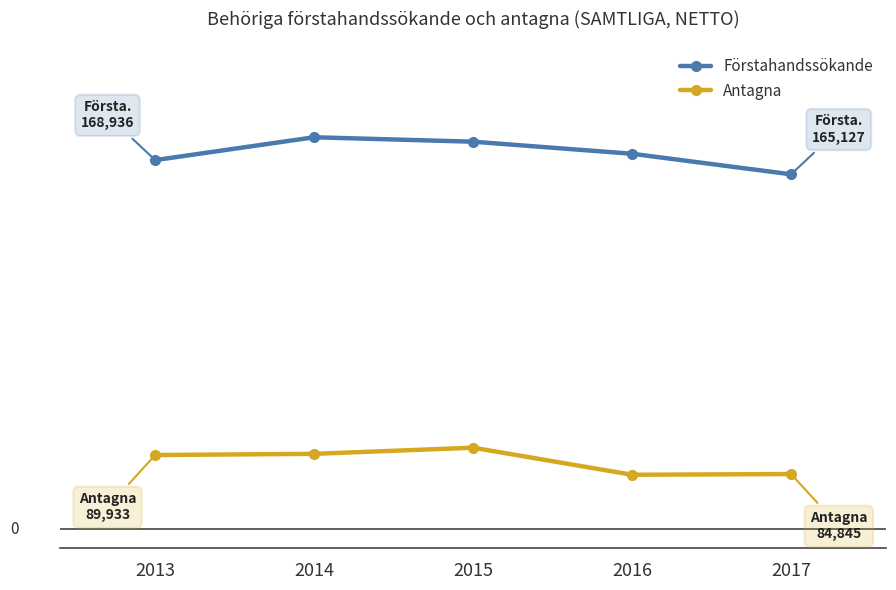

True or false: Förstahandssökande and Antagna intersect in this chart.

False